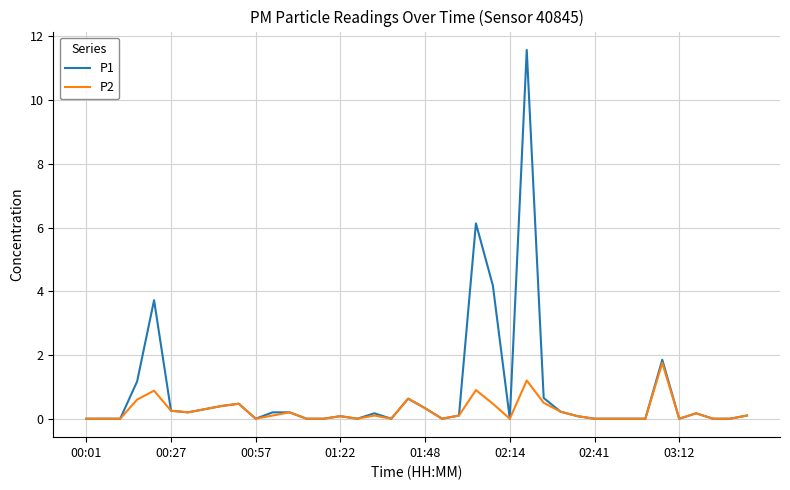

True or false: P1 has more than 0 interior local peaks.

True